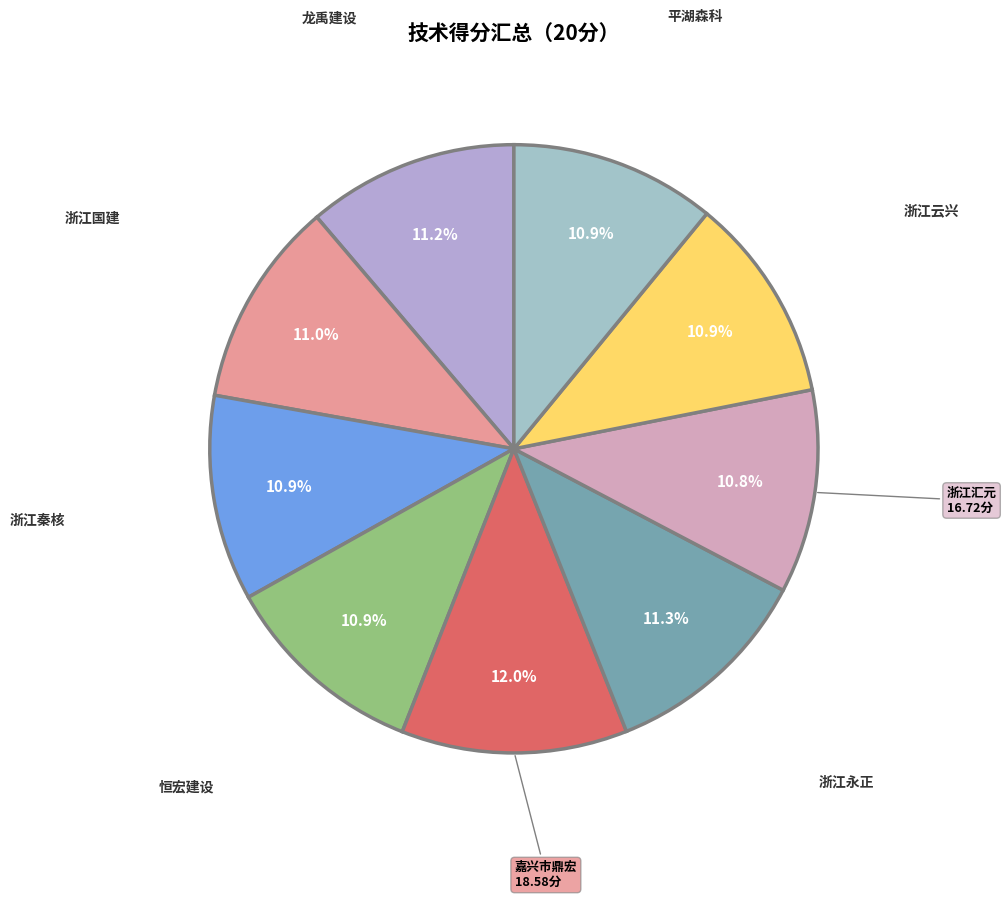

Which slice is the largest?

嘉兴市鼎宏